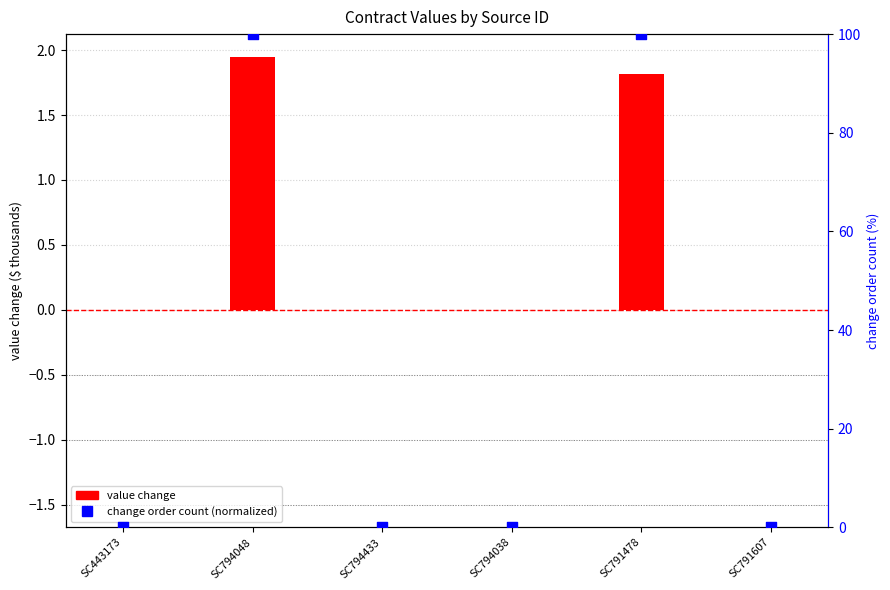

Is the value of change order count (normalized %) at SC794048 greater than the value of value change (thousands) at SC794048?

Yes